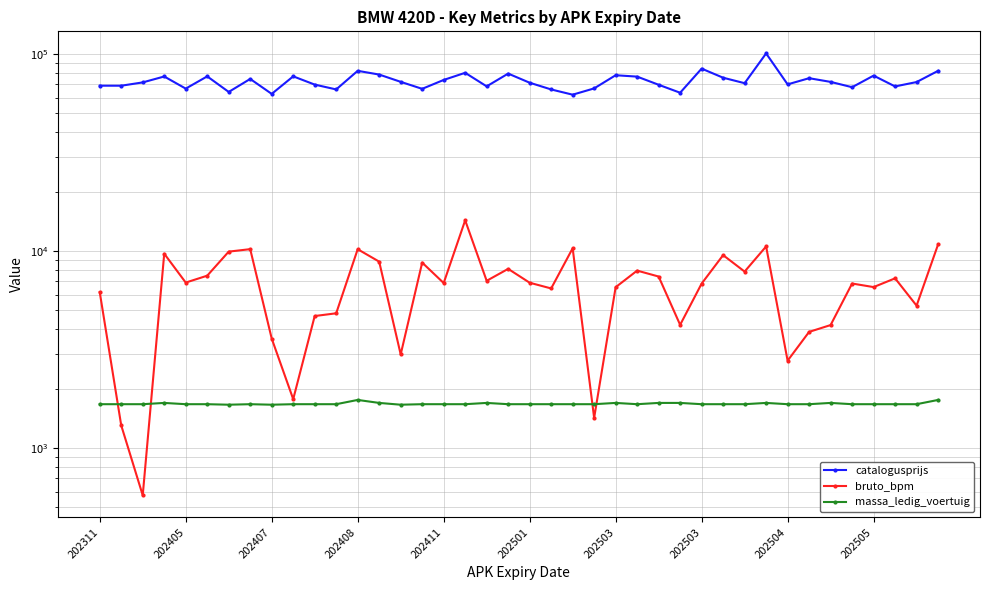

True or false: catalogusprijs has a value of 67702 at 35.

True